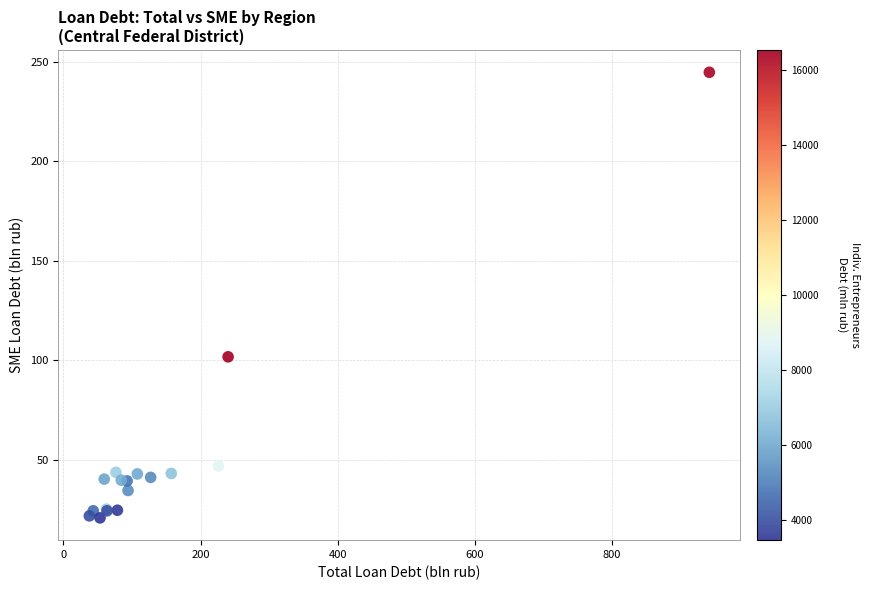

What Y value in the scatter plot is closest to 132?

101.8